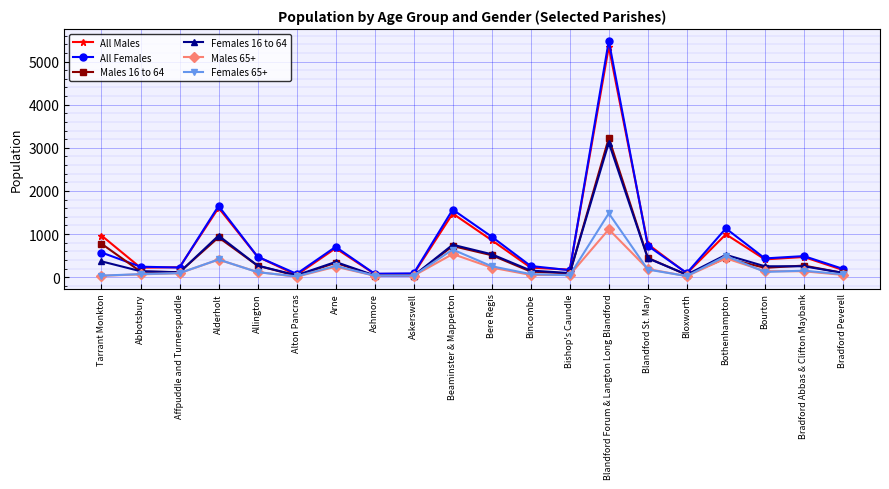

What is the label of the 5th point from the left?

Allington